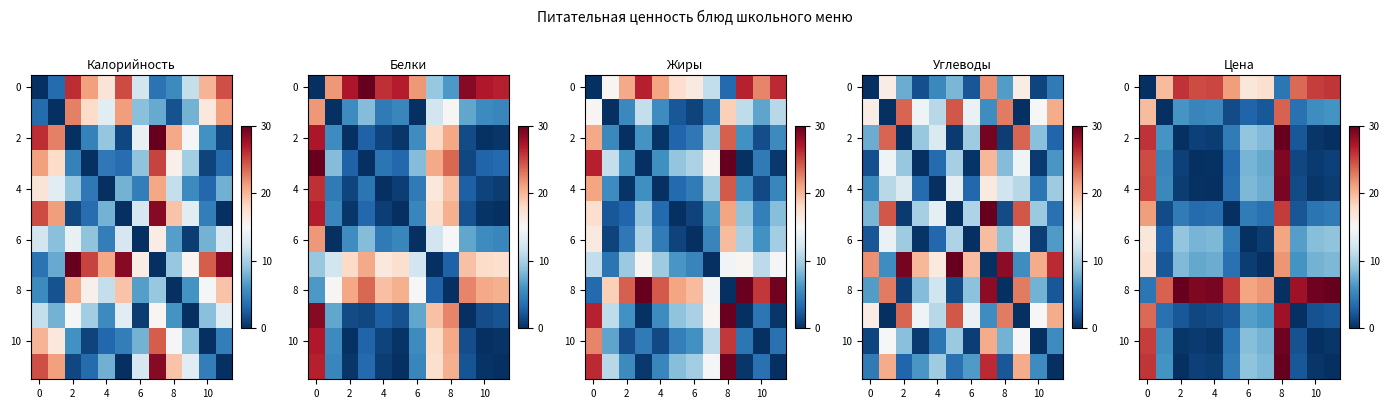

At which category is the sum across all series the highest?

8